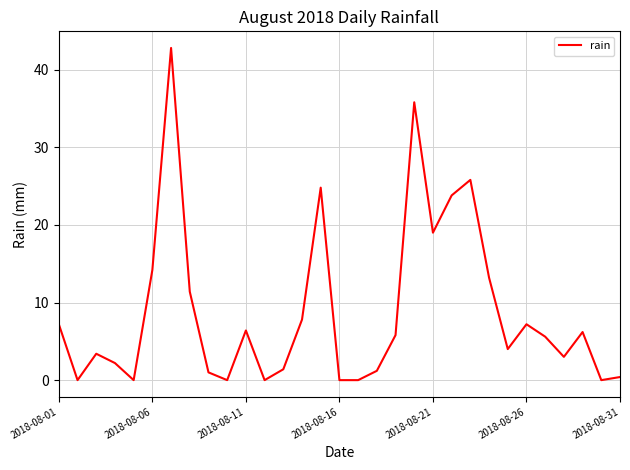

Count the number of values greater than 5.

16